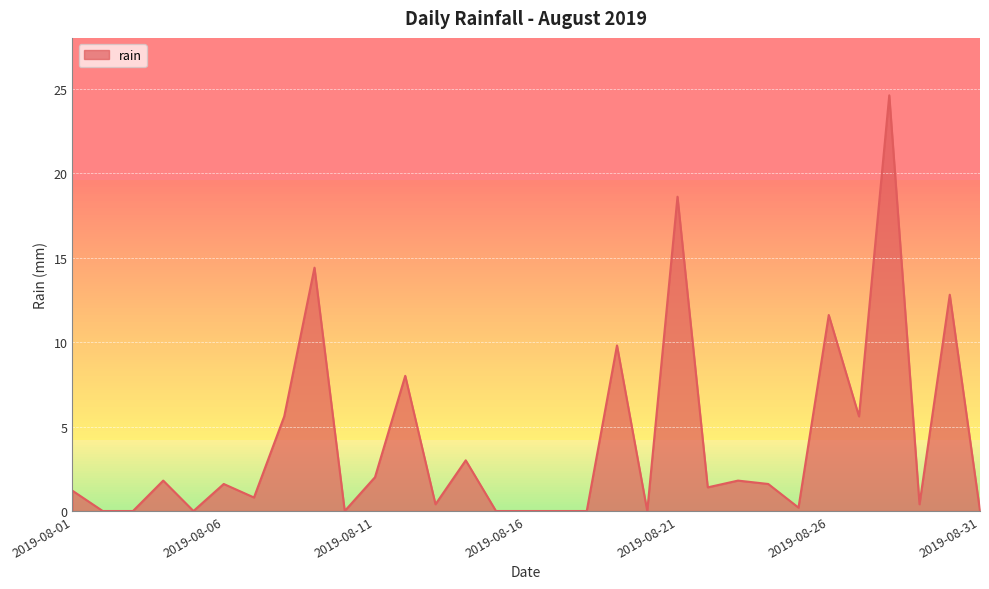

Reading left to right, transcribe all the data shown in this chart.

1.2	0.0	0.0	1.8	0.0	1.6	0.8	5.6	14.4	0.0	2.0	8.0	0.4	3.0	0.0	0.0	0.0	0.0	9.8	0.0	18.6	1.4	1.8	1.6	0.2	11.6	5.6	24.6	0.4	12.8	0.0